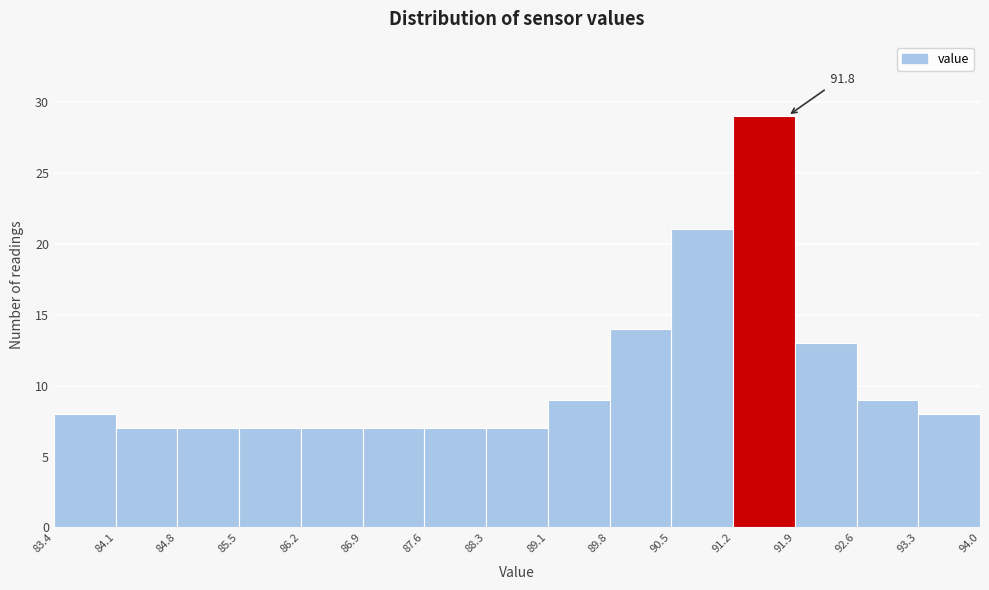

Which range on the x-axis has the tallest bar?

91.2 to 91.9